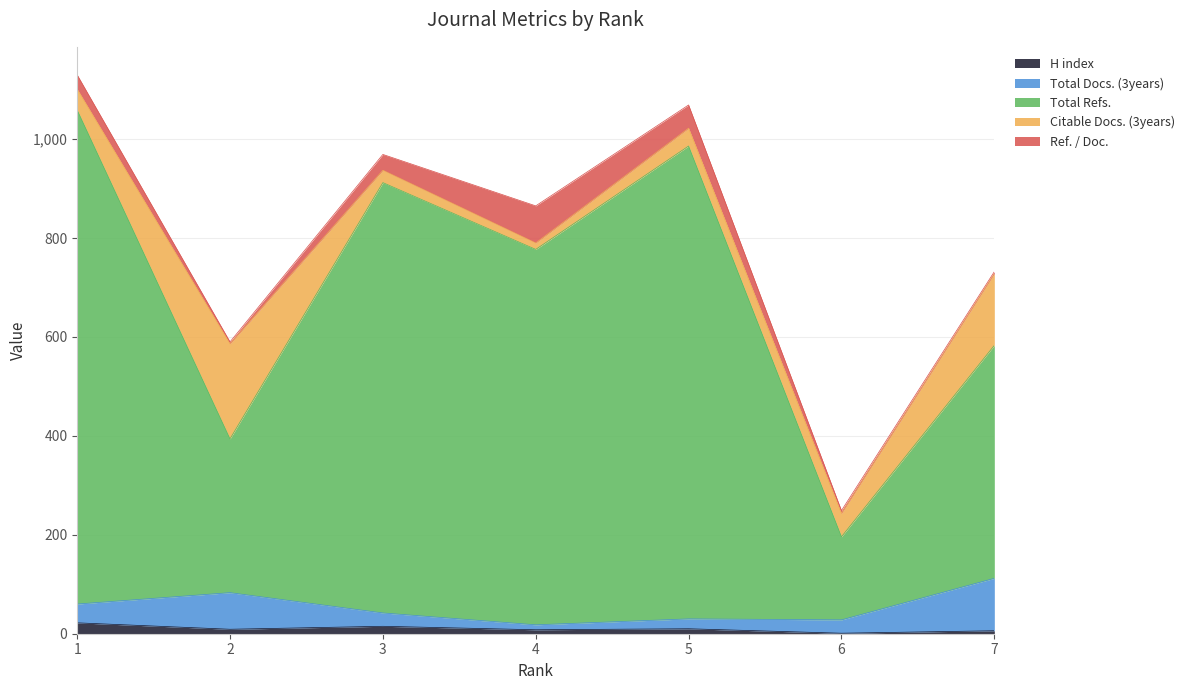

At how many categories does at least one series exceed 823?

3